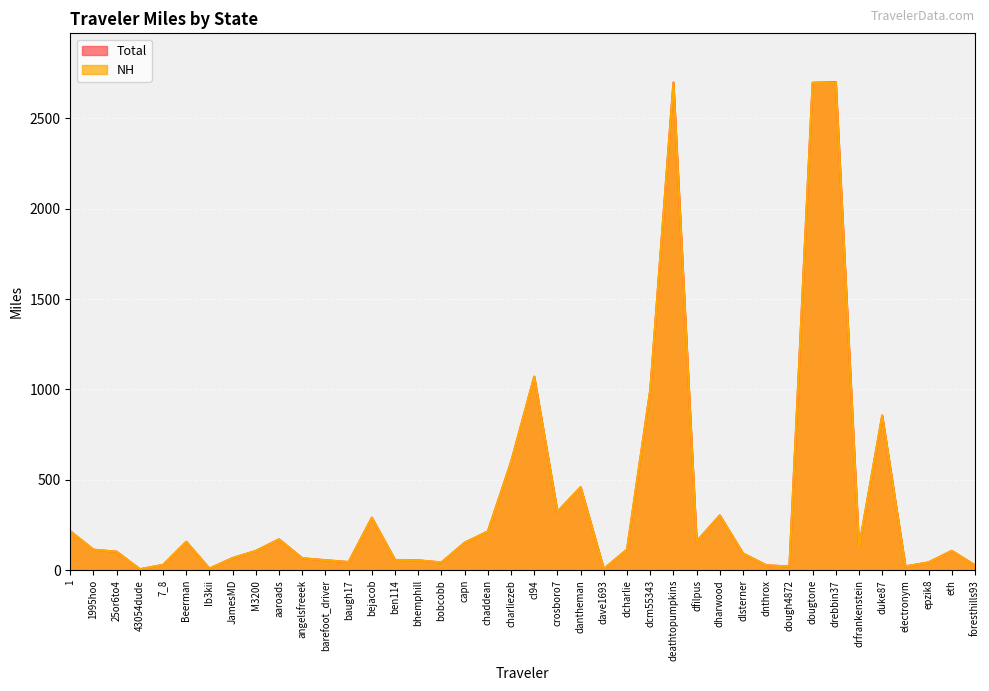

What is the value of the Total point at the 20th from the left?

597.8